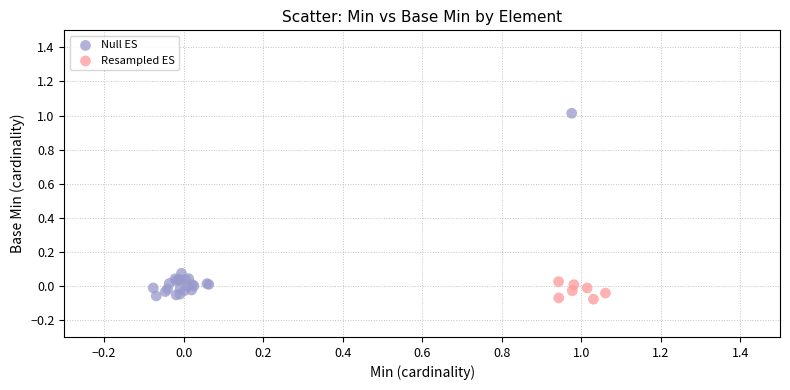

What are all the series names shown in the legend?

Null ES, Resampled ES